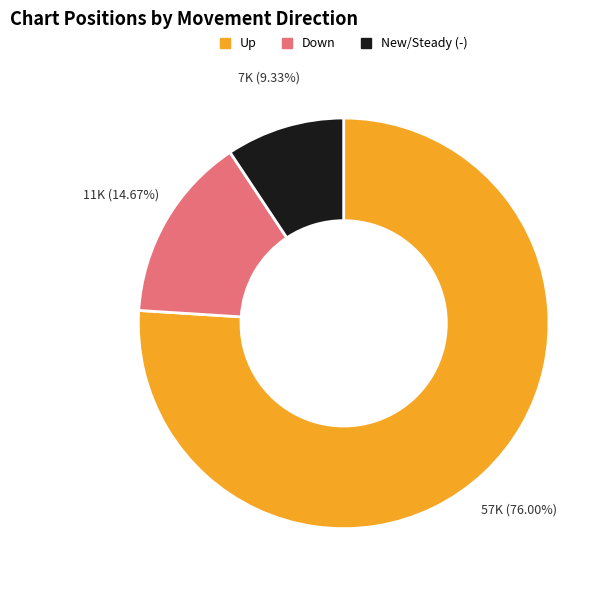

Does any single category account for the majority?

Yes